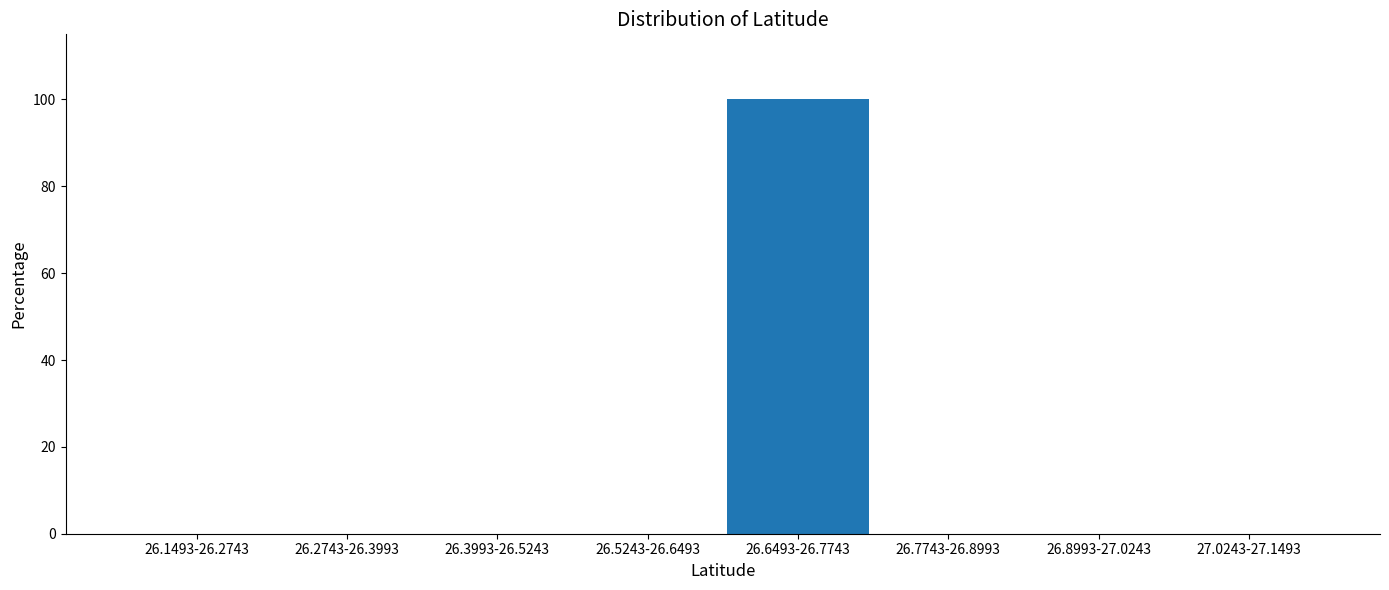

Reading left to right, what are all the values shown in this chart?

26.1493-26.2743=0	26.2743-26.3993=0	26.3993-26.5243=0	26.5243-26.6493=0	26.6493-26.7743=100	26.7743-26.8993=0	26.8993-27.0243=0	27.0243-27.1493=0